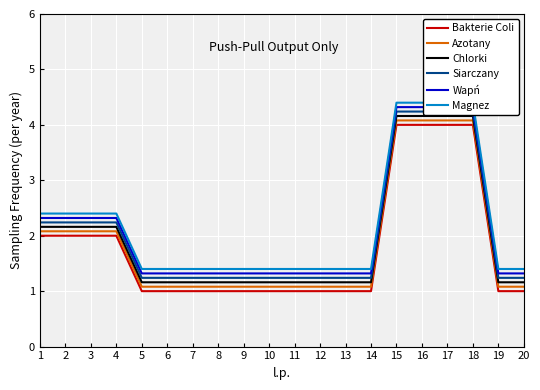

Is the value of Magnez at 10 greater than the value of Siarczany at 6?

Yes